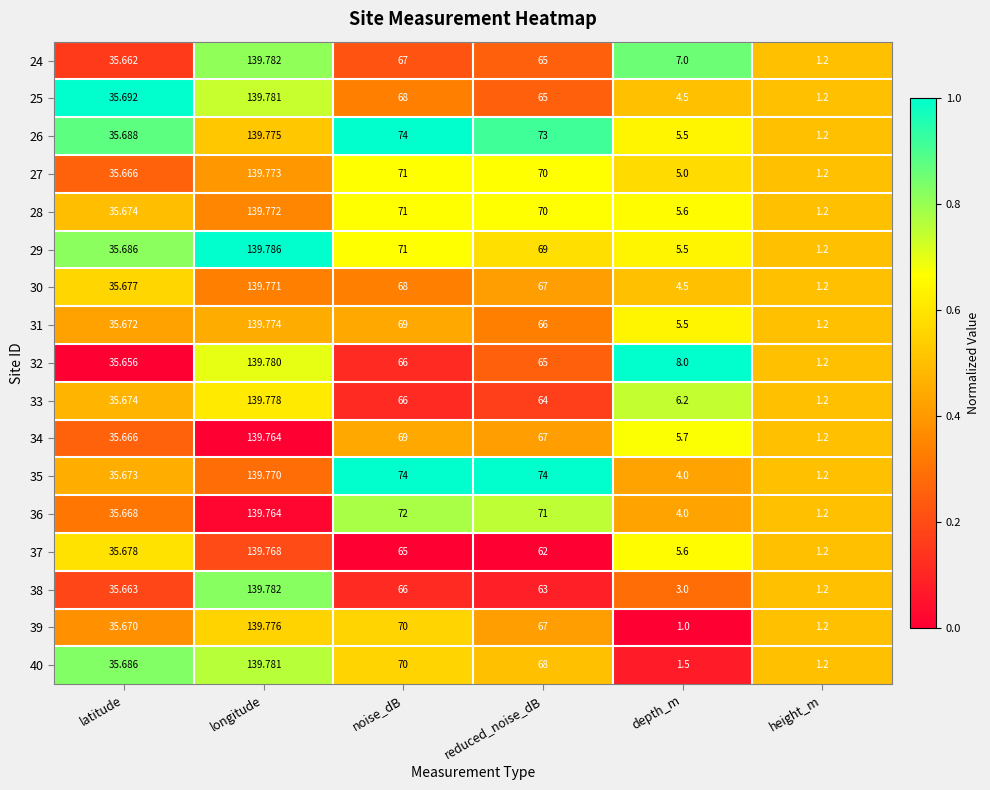

Is the value of 37 at latitude greater than the value of 32 at reduced_noise_dB?

No